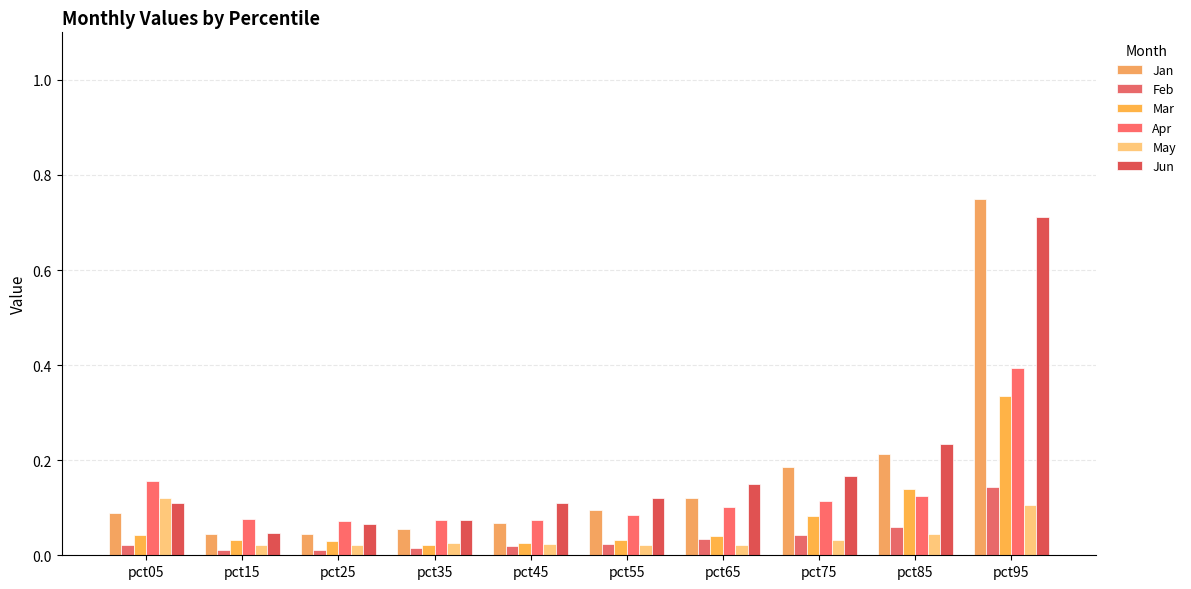

Is it true that Jan equals 0.1 at pct65?

True